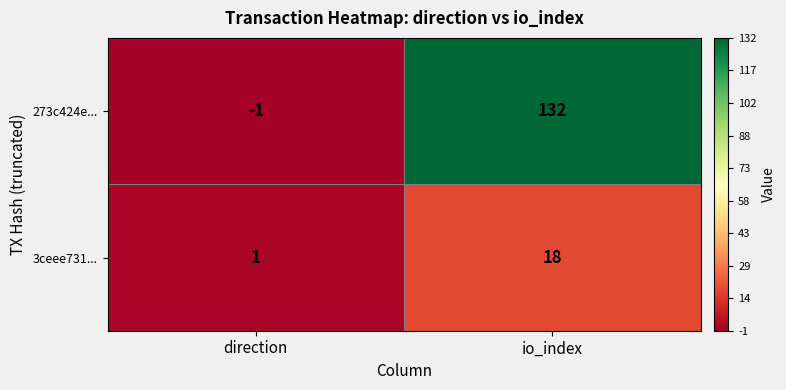

At how many categories does at least one series exceed 17?

1